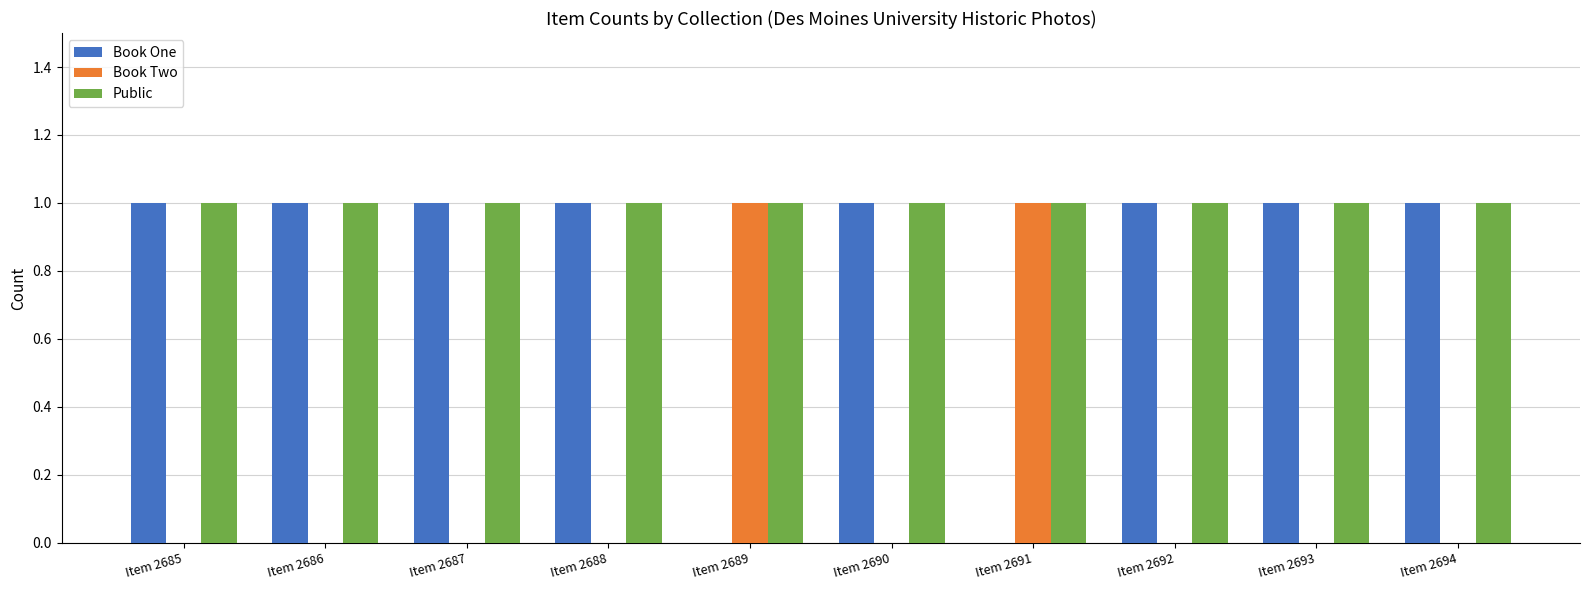

What is the spread (max minus min) of values at Item 2689?

1